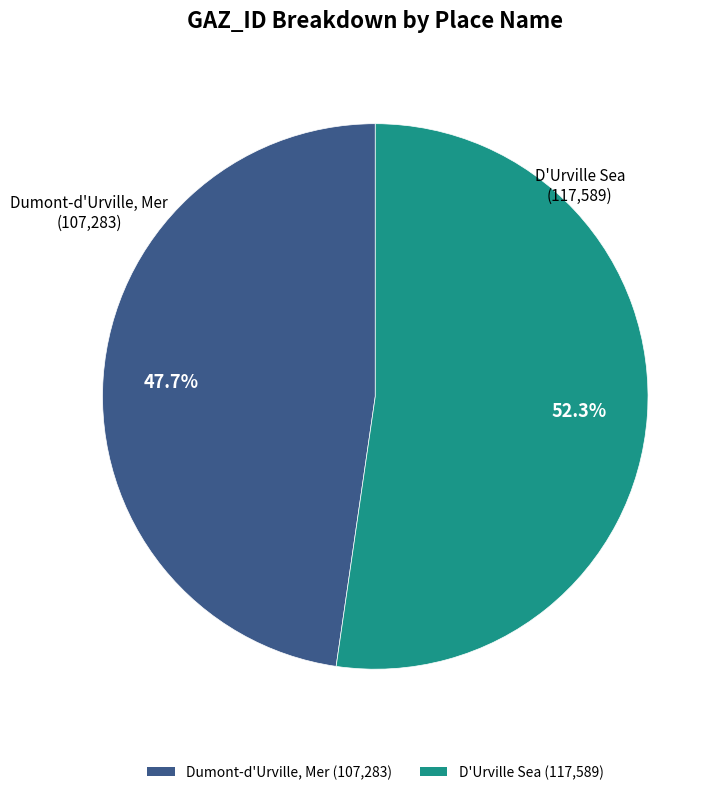

Rank the categories by value from highest to lowest.

D'Urville Sea, Dumont-d'Urville, Mer